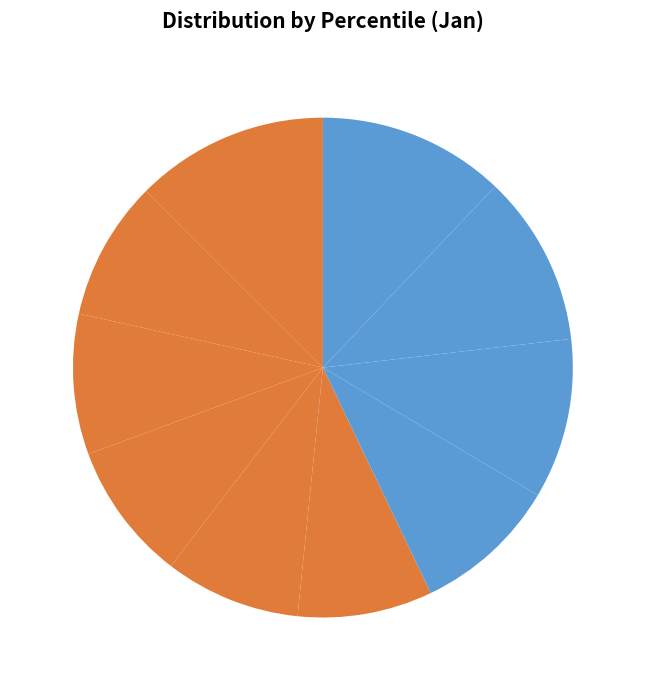

Combined, do pct65 9.4% and pct55 8.7% account for over 50%?

No